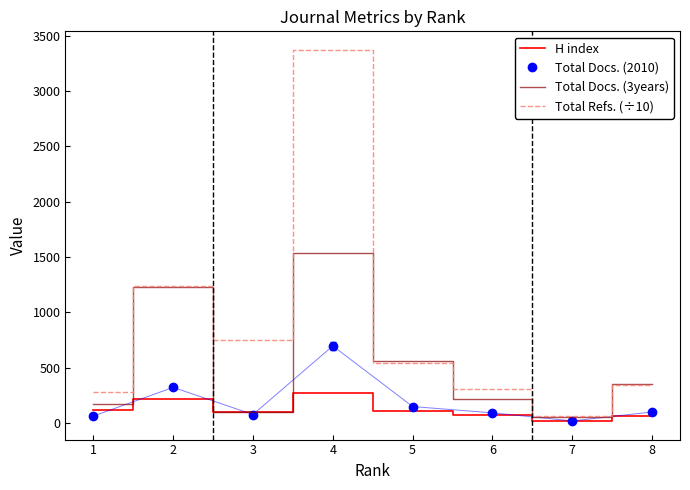

The value of Total Refs. (÷10) at 4 is 4847.9. True or false?

False